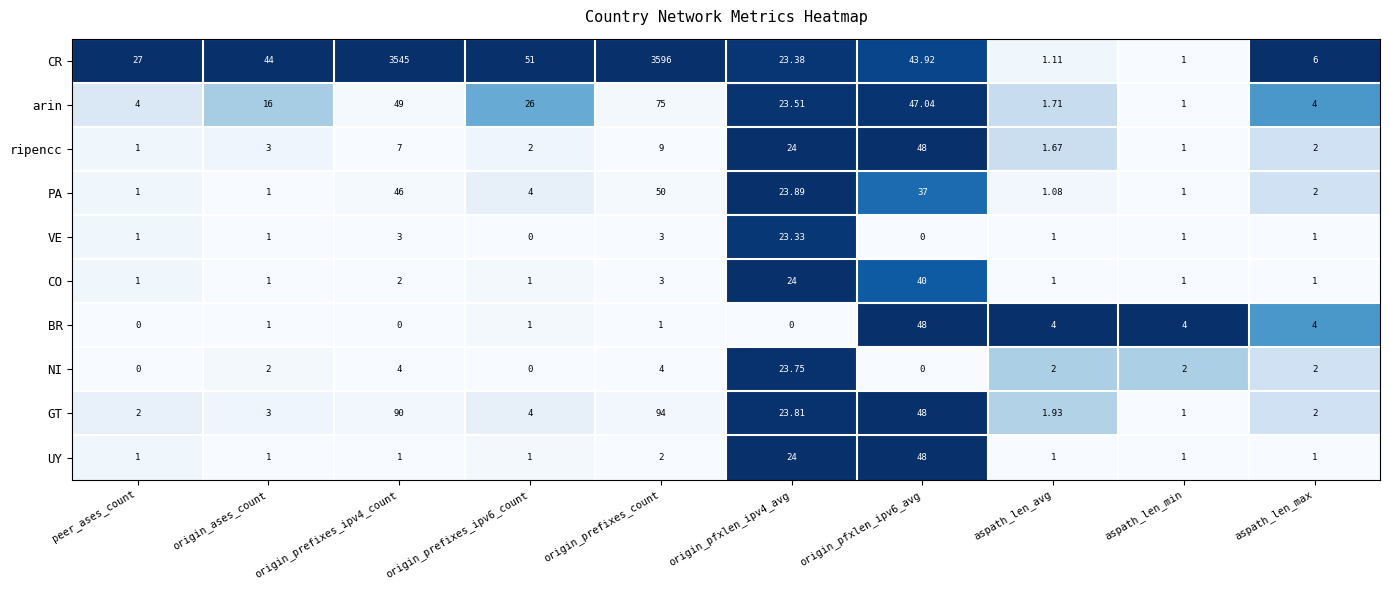

Which category has the highest value across all series?

origin_prefixes_count